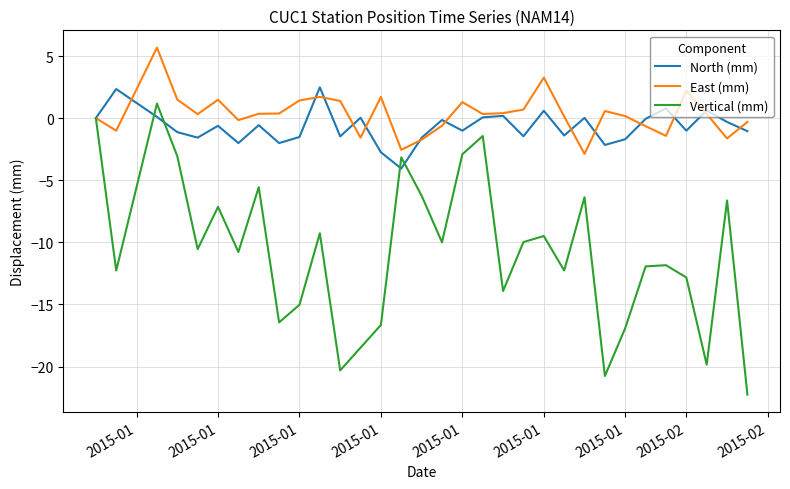

What is the lowest value of the North (mm) series?

-4.1